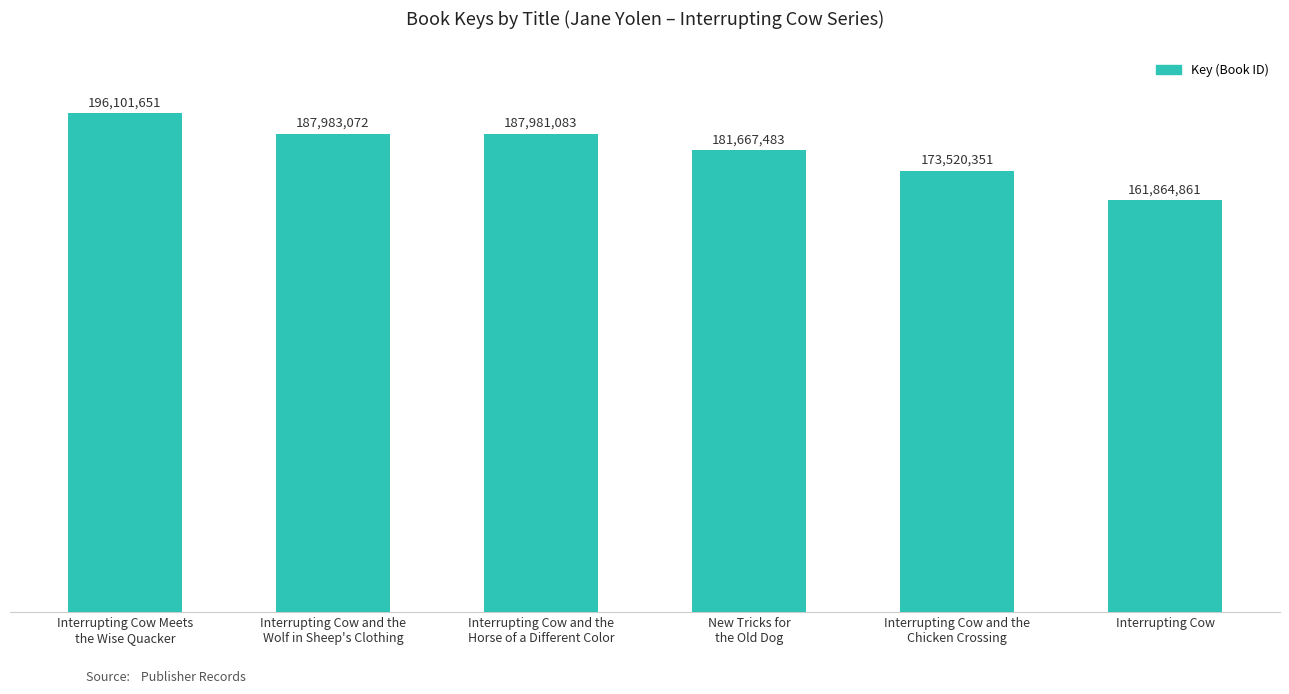

What value does the data have at Interrupting Cow and the
Chicken Crossing, to the nearest 10?

173520350